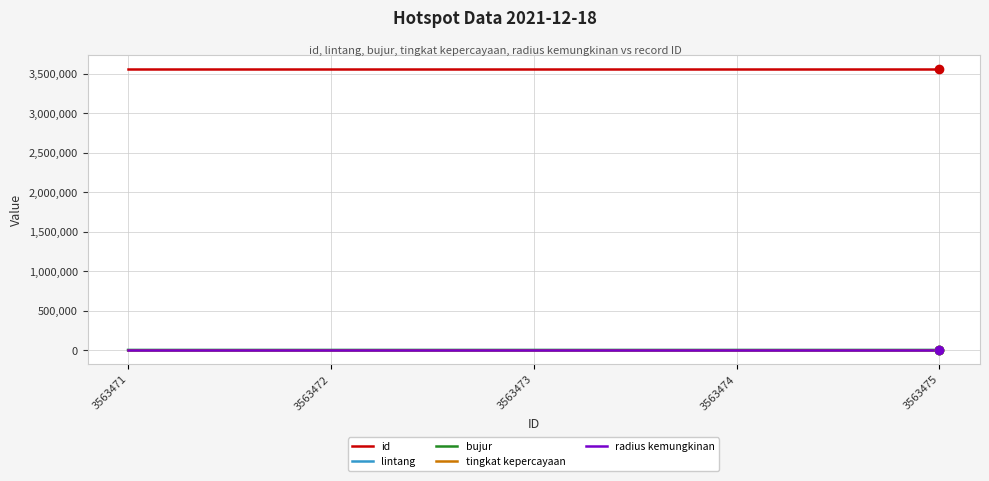

True or false: id and radius kemungkinan cross at least once.

False